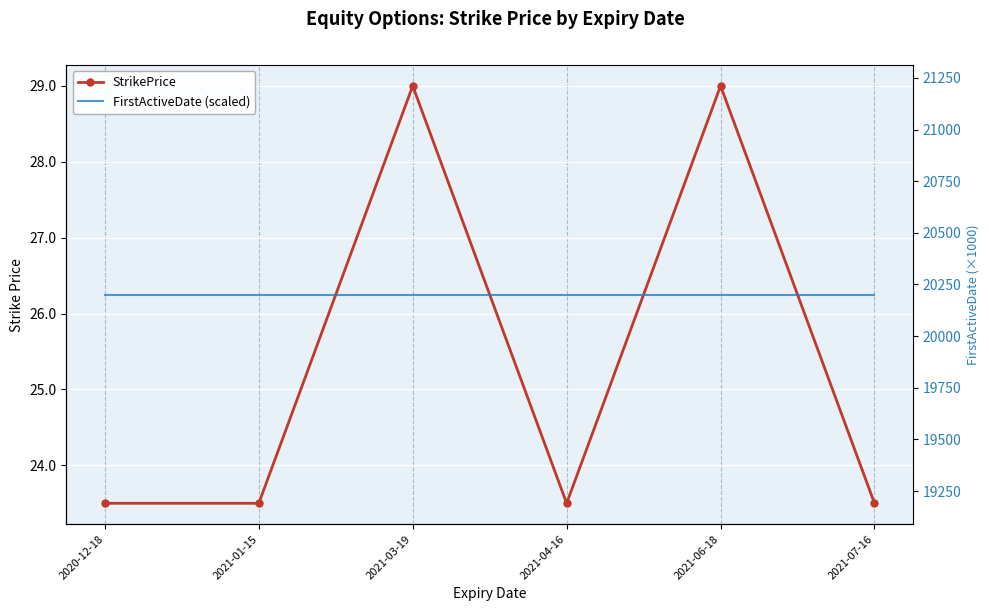

Is it true that FirstActiveDate (scaled) equals 27458.8 at 2021-01-15?

False